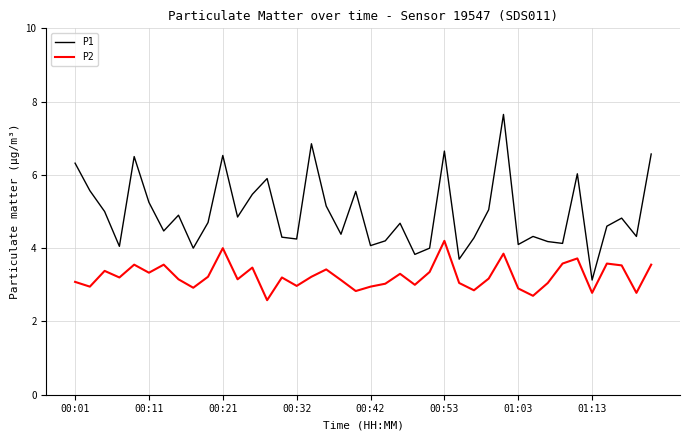

List the series in order of their peak value, lowest first.

P2, P1